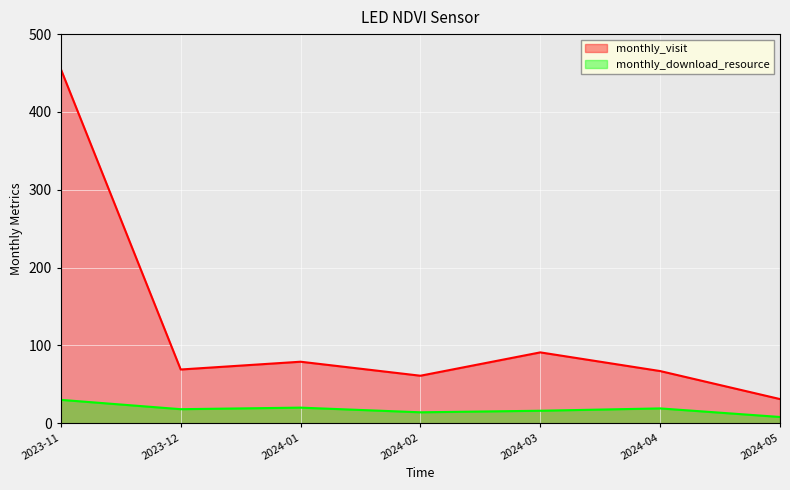

Rank the series by their maximum value, from highest to lowest.

monthly_visit, monthly_download_resource